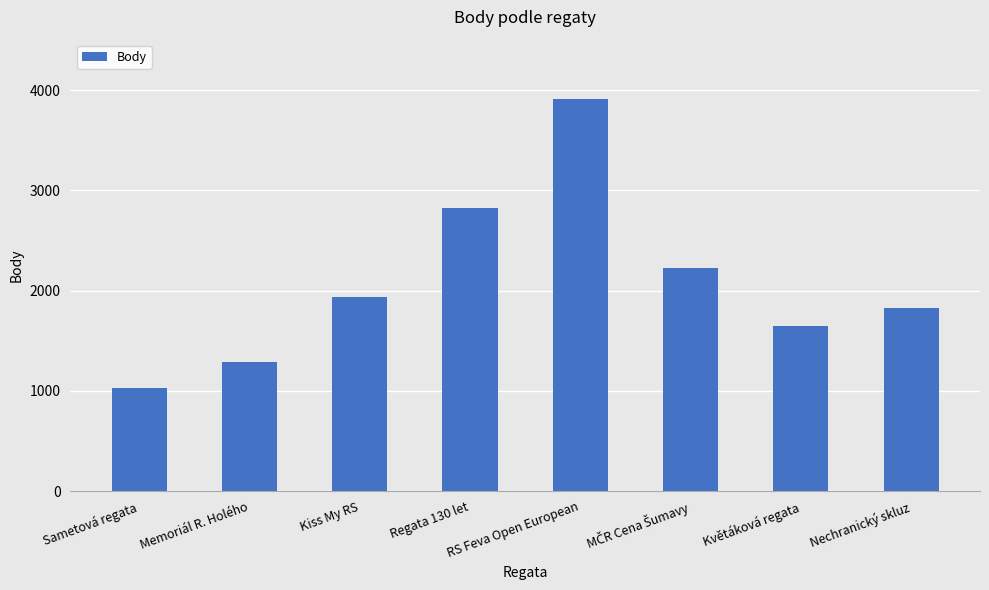

What is the ratio of the value at RS Feva Open European to the value at Nechranický skluz?

2.1